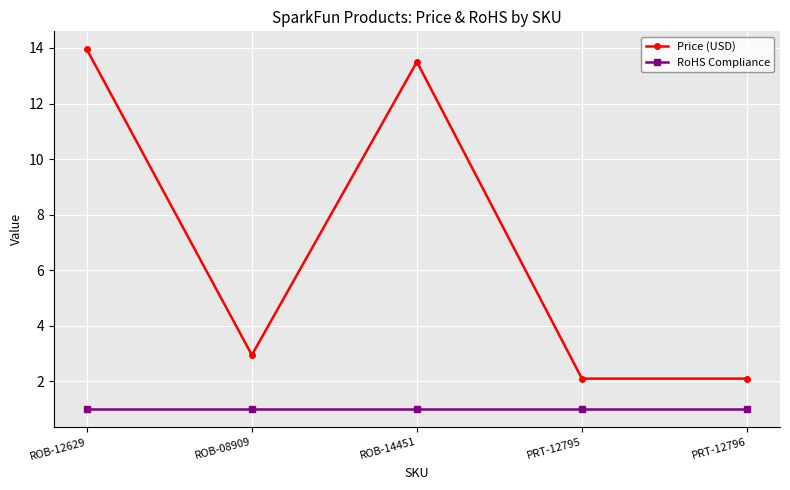

At how many categories does at least one series exceed 6?

2